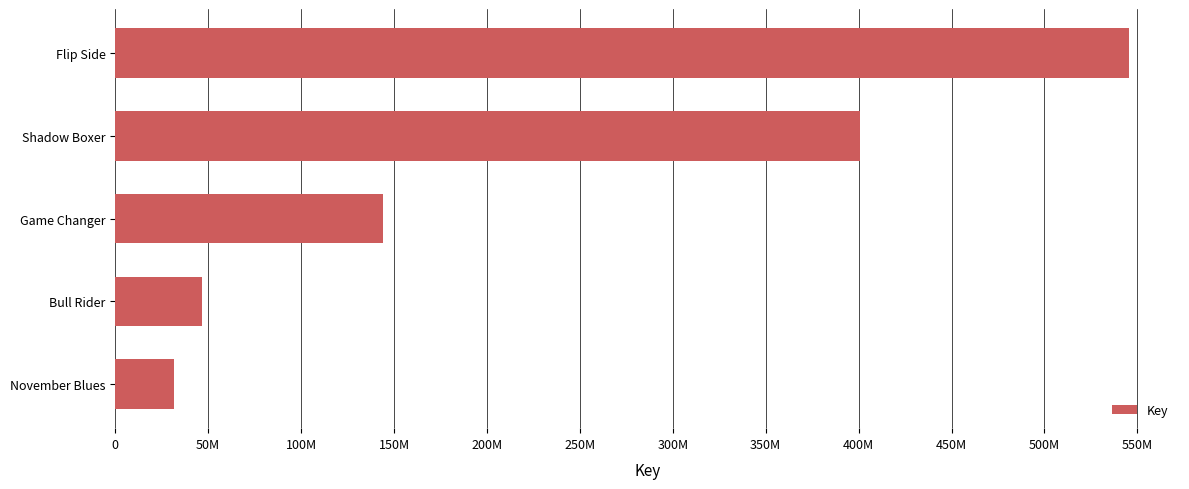

List the labels in order of value, largest first.

Flip Side, Shadow Boxer, Game Changer, Bull Rider, November Blues